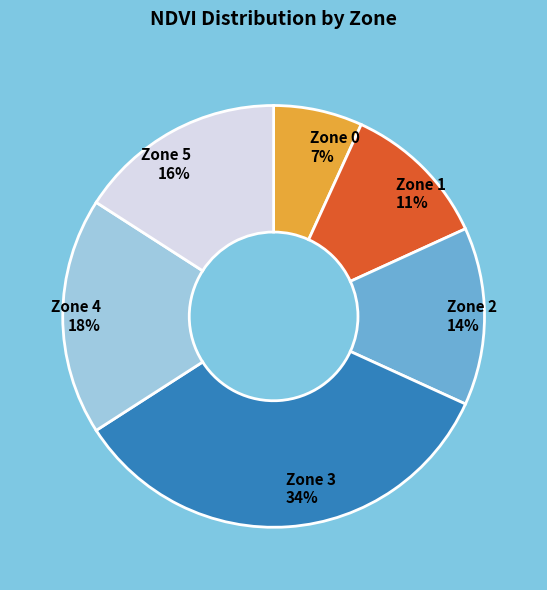

How many slices are in this pie chart?

6